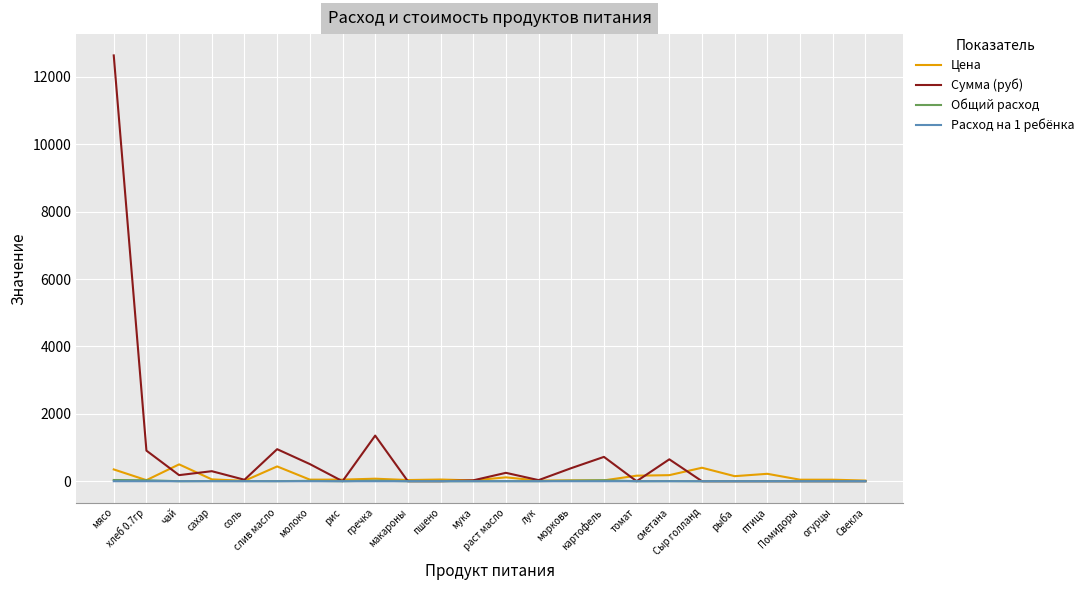

What is the greatest value displayed?

12635.0